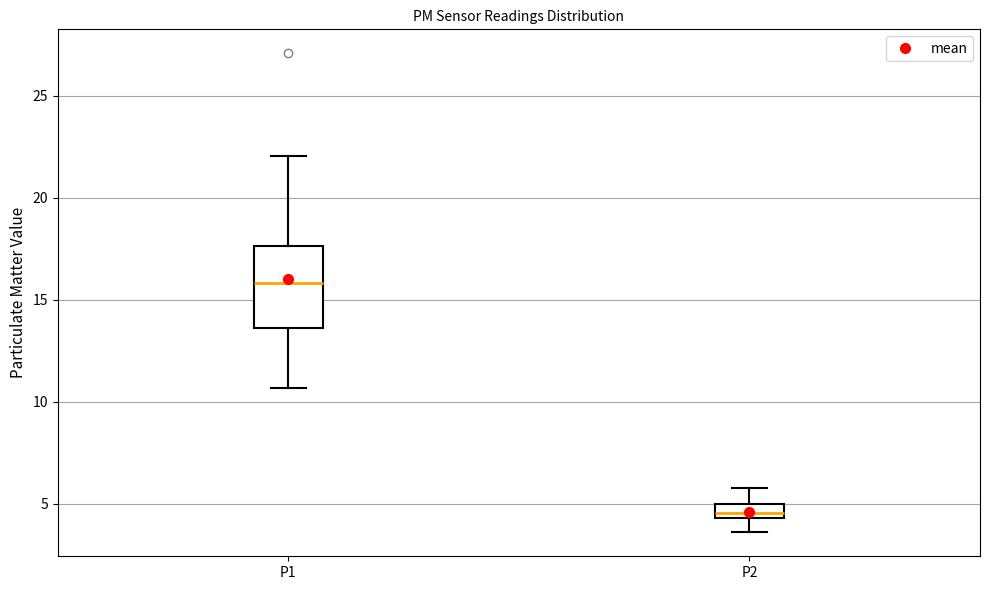

Where is the lower edge of the box for P1 on the y-axis? The values are not printed on the chart, so give them approximately, as read against the axis.

13.5